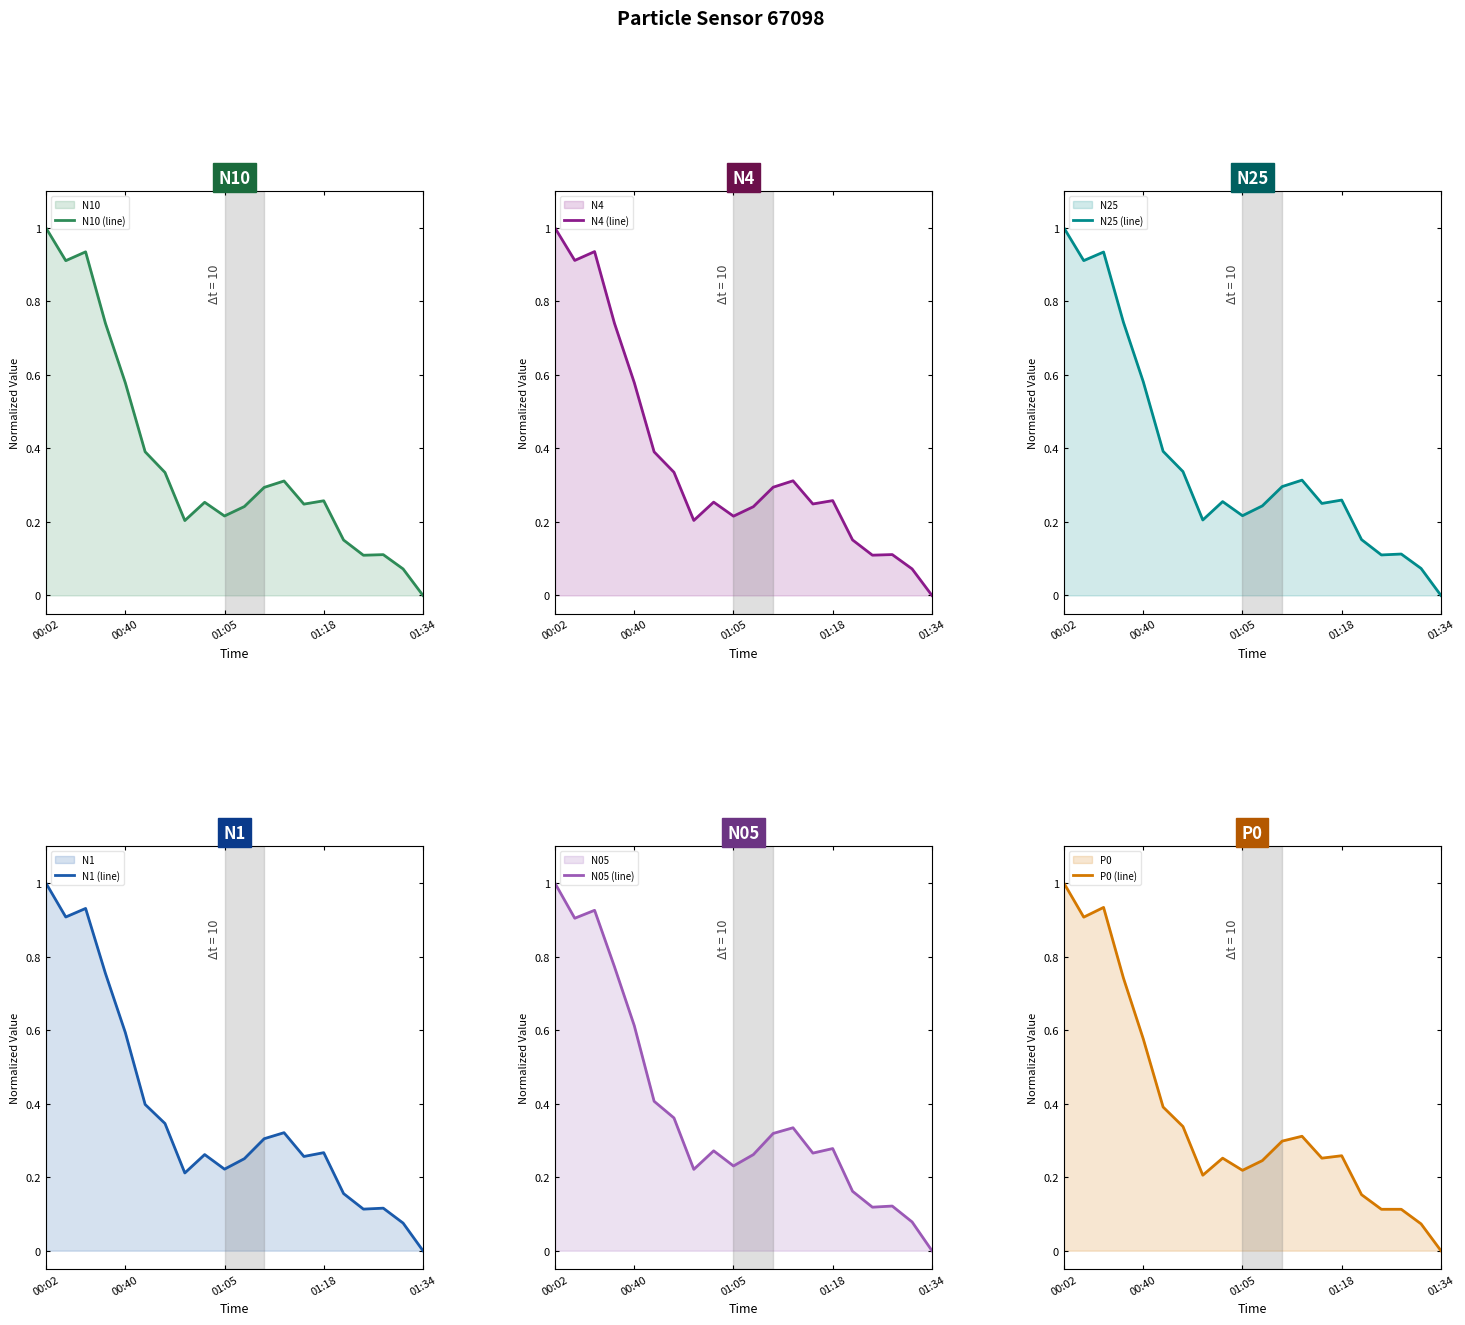

Is it true that N4 (line) equals 1.4 at 00:40?

False